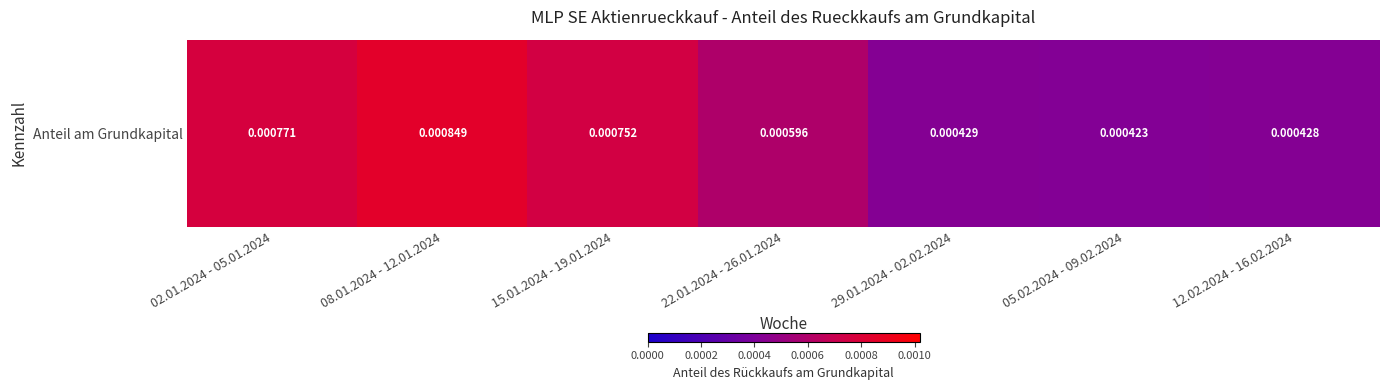

Which label corresponds to the smallest value in the chart?

05.02.2024 - 09.02.2024